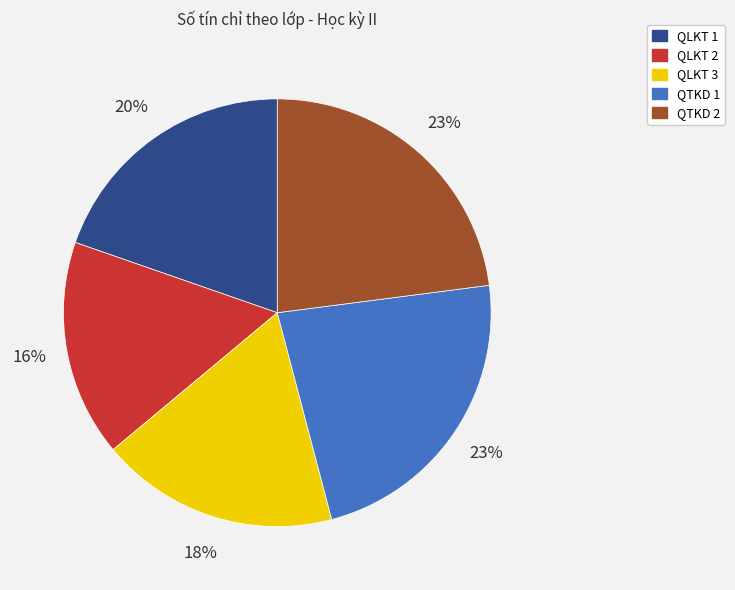

To the nearest percent, what is the difference between the largest and smallest slice percentages?

7%